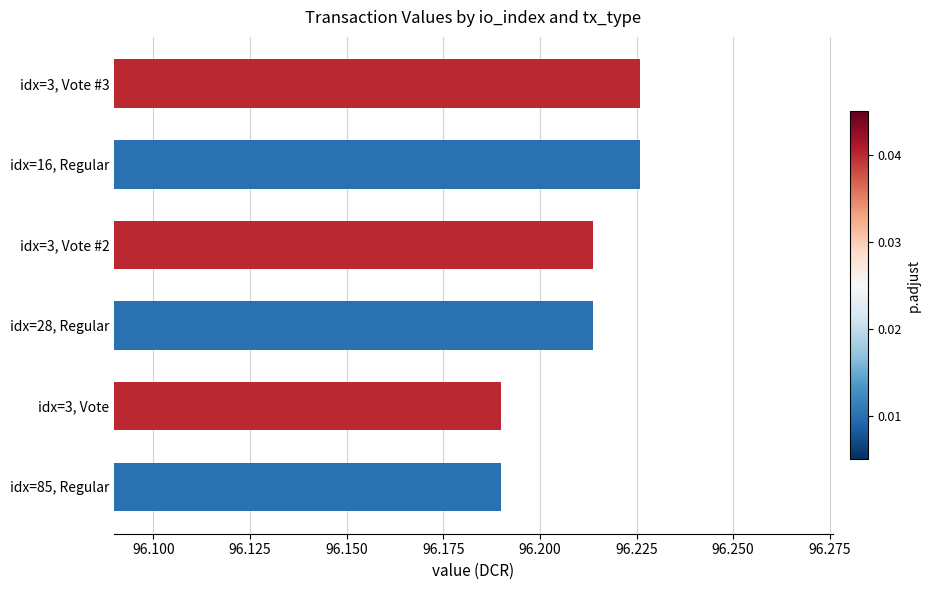

What is the minimum value shown in the chart?

96.2